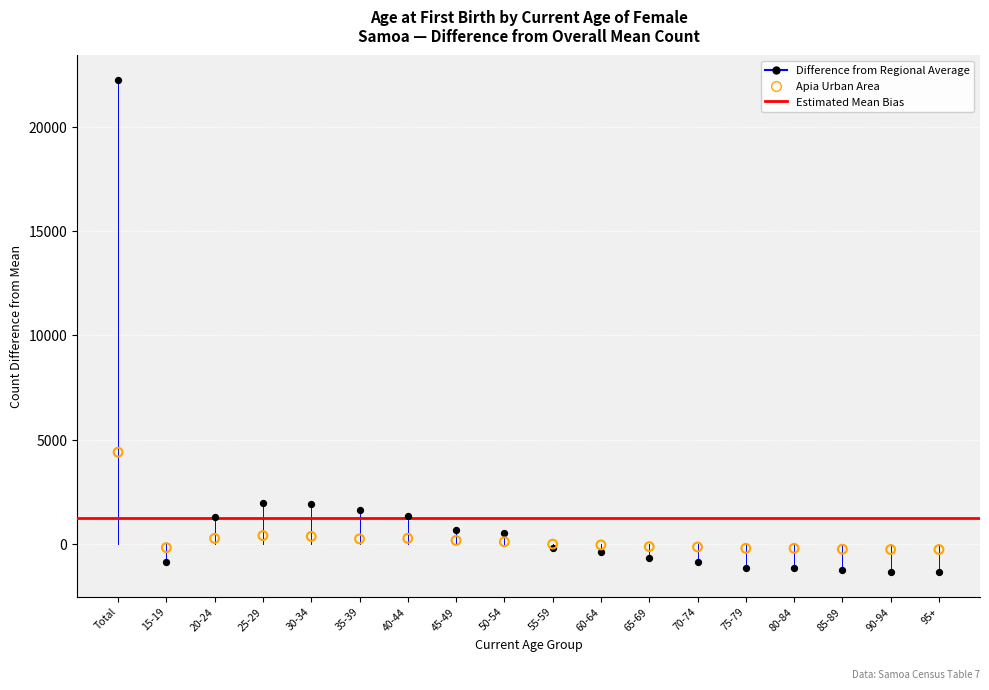

Across all series, what Y value is closest to 10455?

4394.6